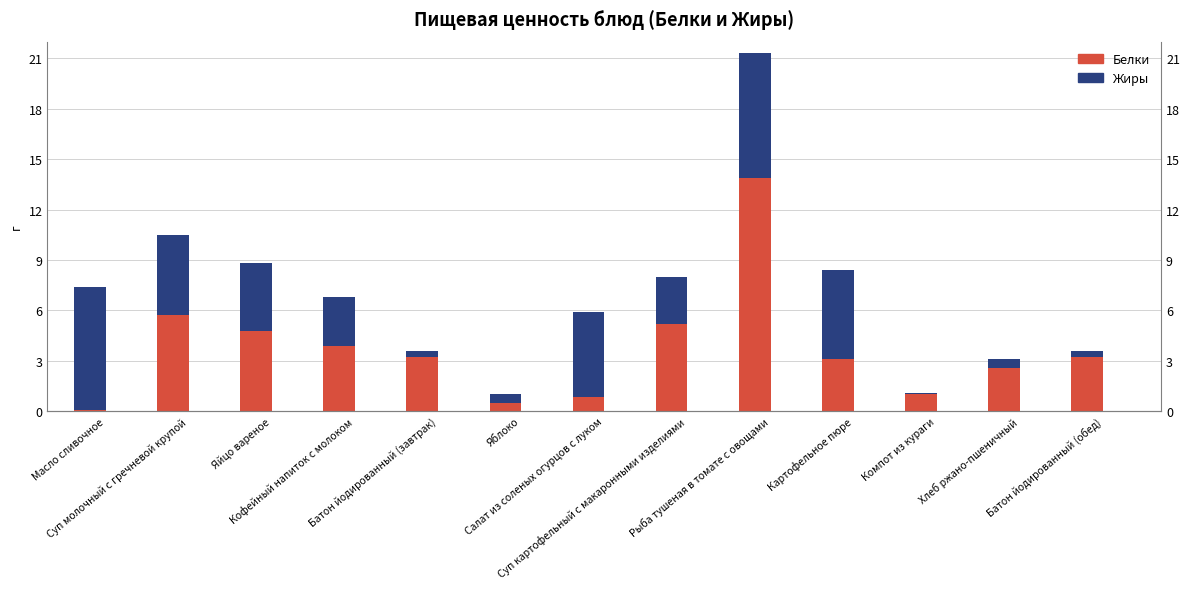

Which series has the largest total across all categories?

Белки